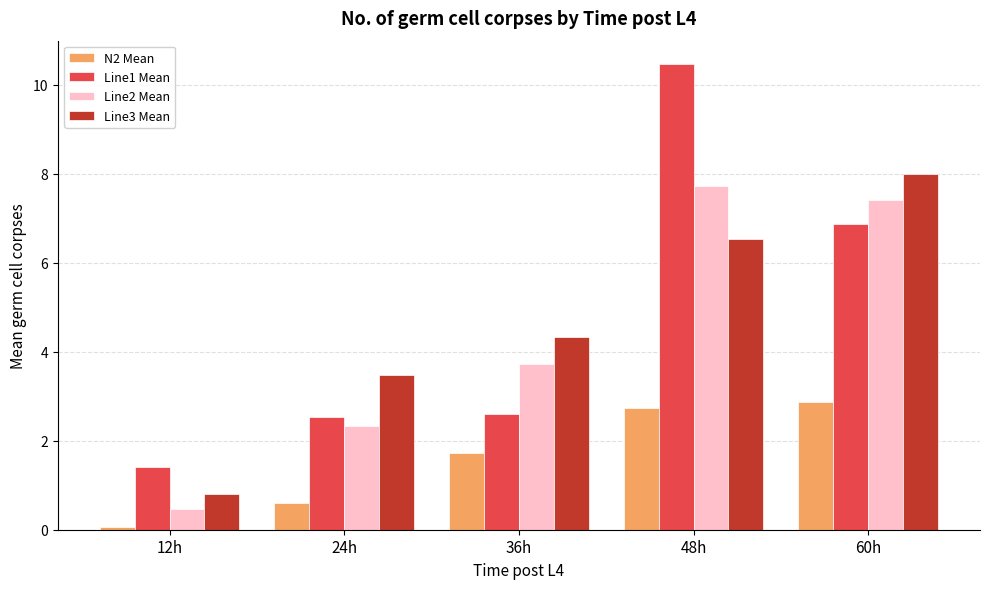

What is the difference between the maximum and minimum values in the Line1 Mean series?

9.1